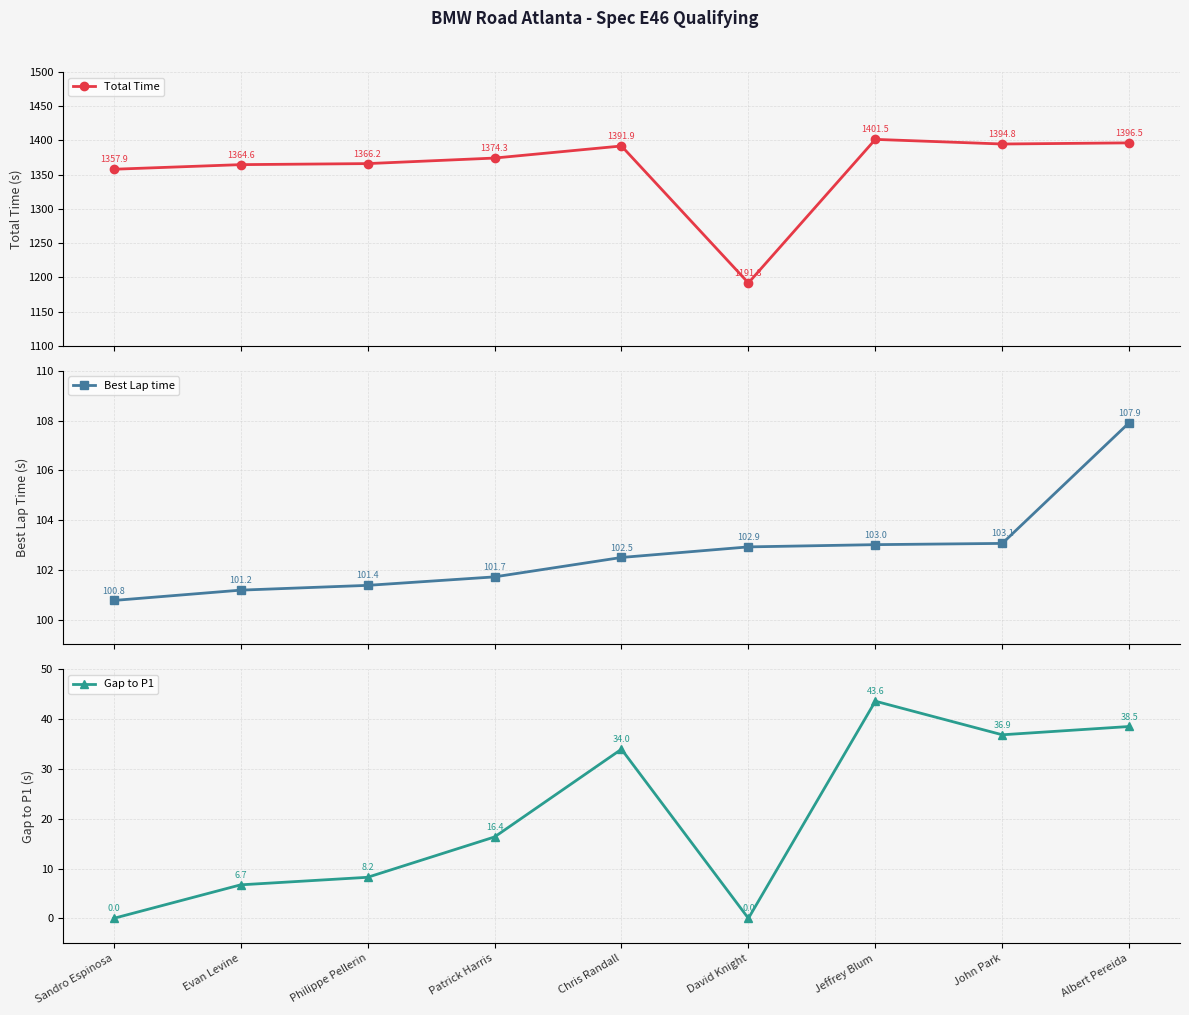

What is the label of the 2nd point from the right?

John Park